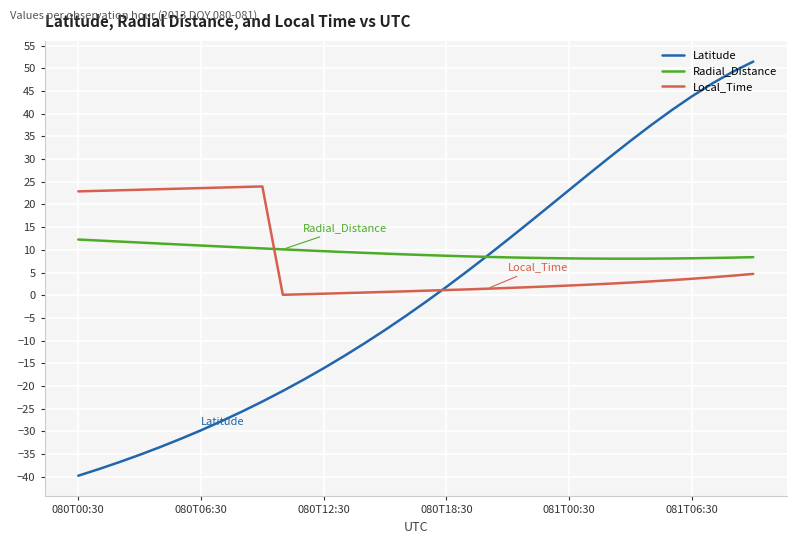

How many categories are shown in the chart?

34